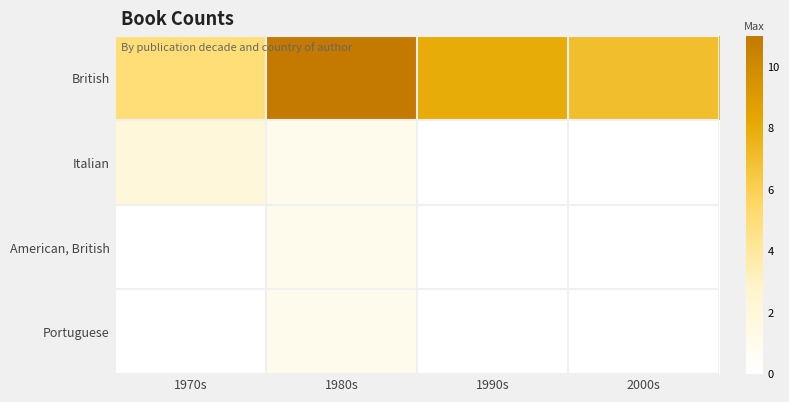

What is the total value across all series at 2000s?

7